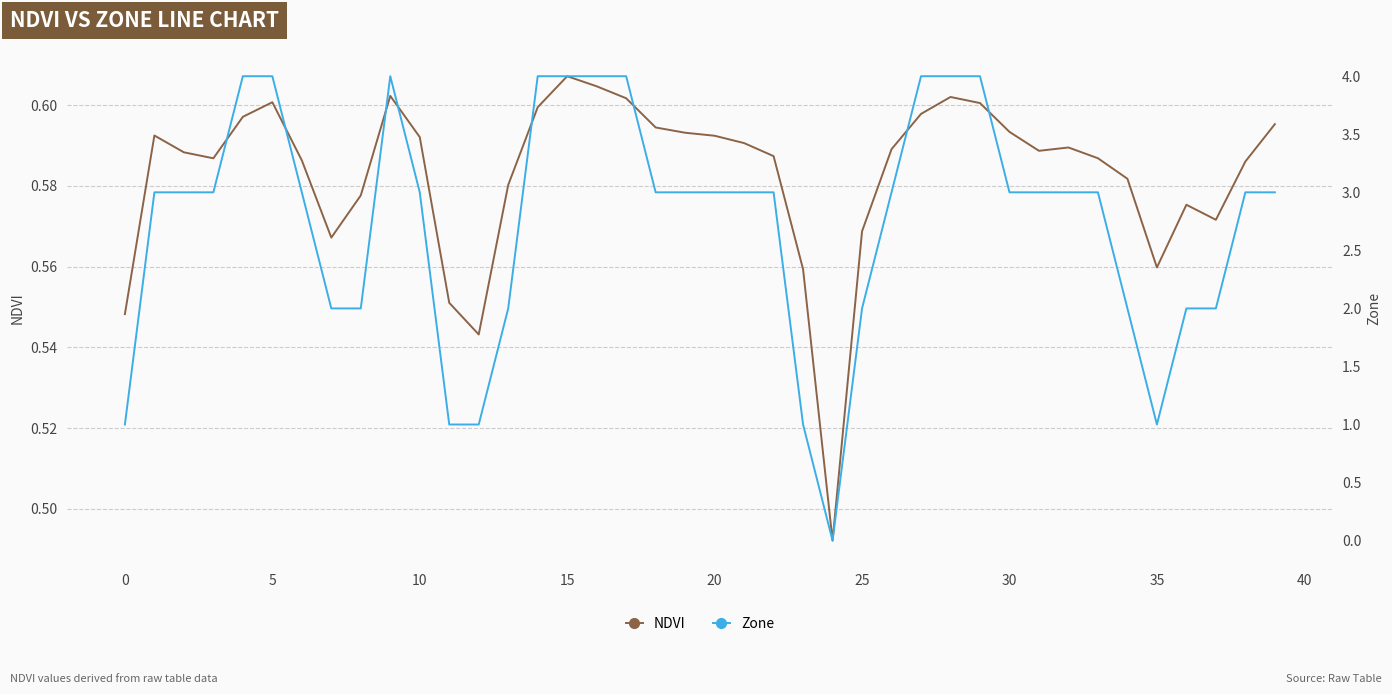

Which series has the largest total across all categories?

Zone